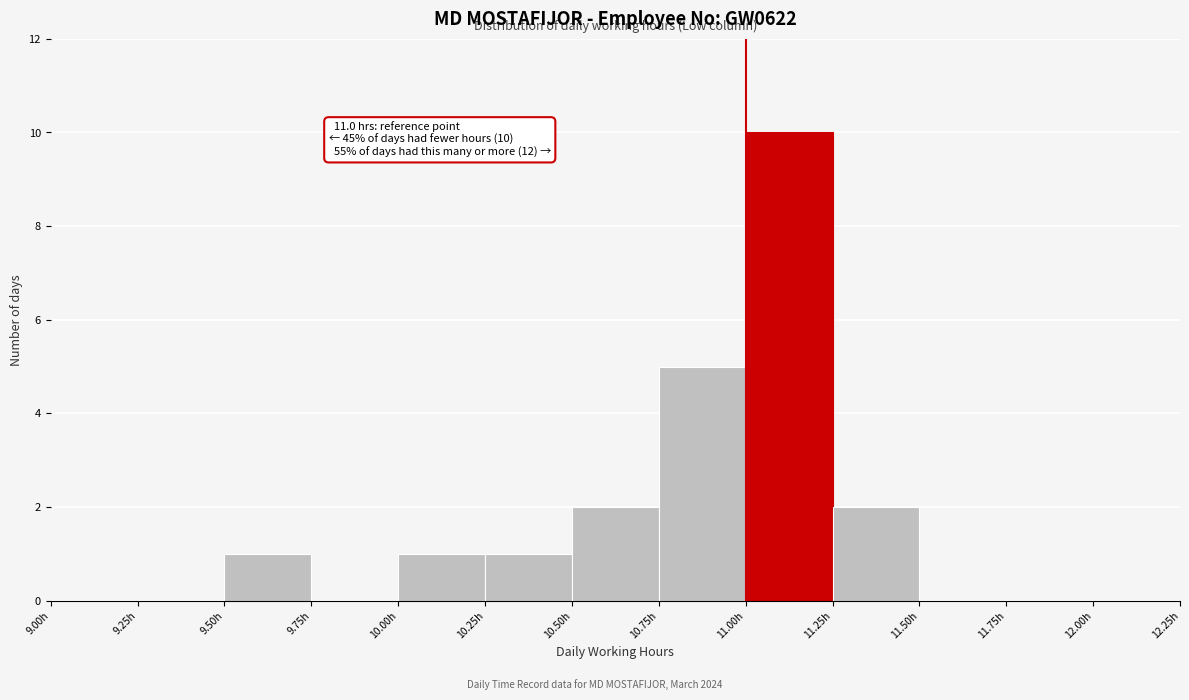

Which range on the x-axis has the tallest bar?

11.00 to 11.25